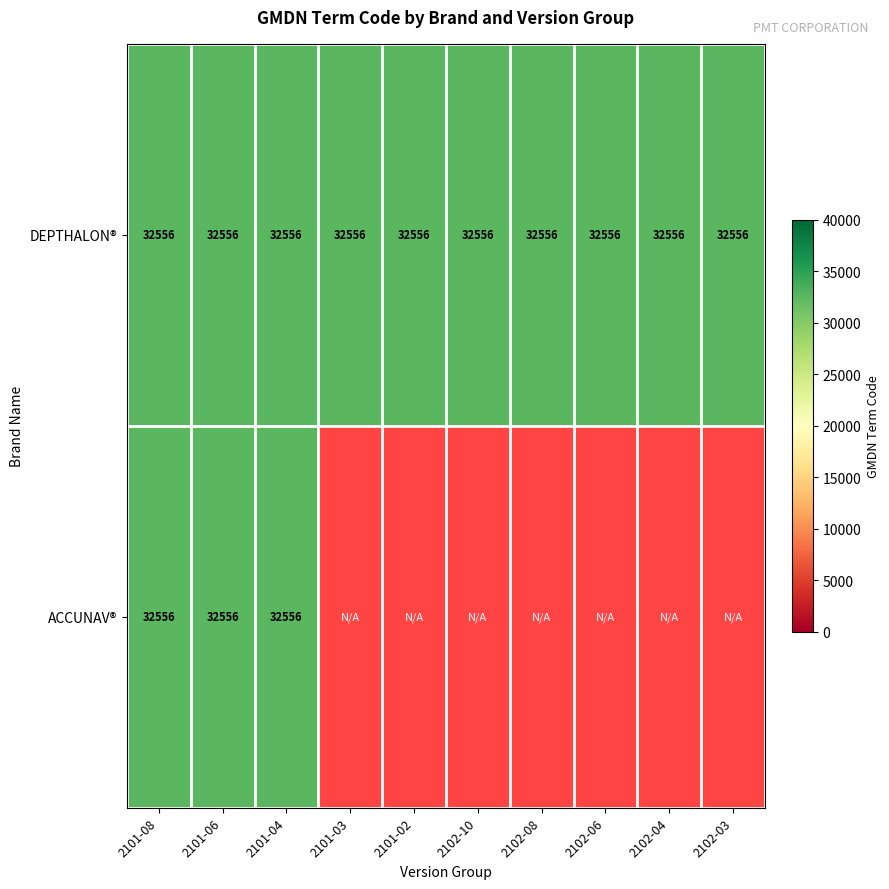

The DEPTHALON® series shows 11278 at 2101-08. True or false?

False